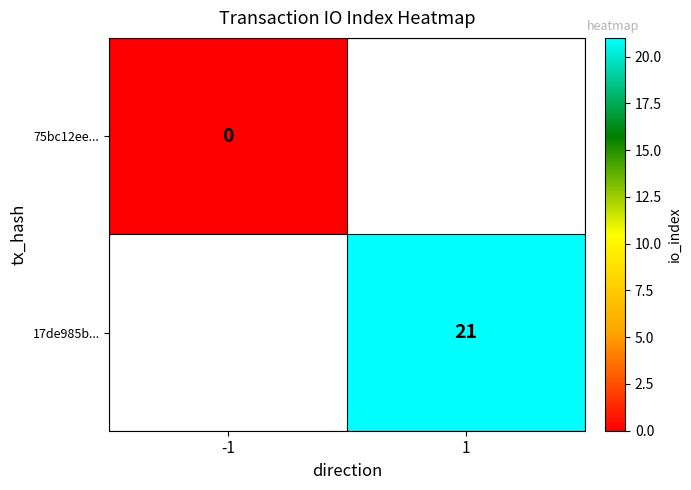

At which category does the chart reach its minimum across all series?

-1